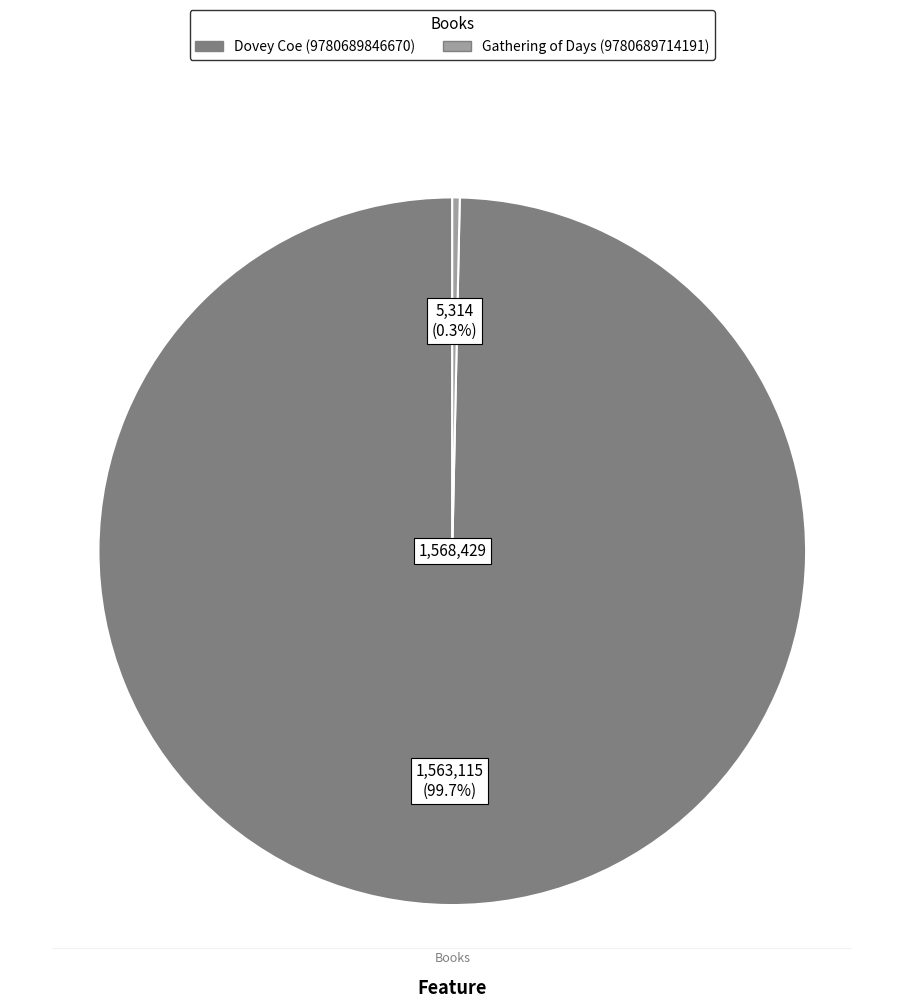

Count the number of slices in the pie.

2